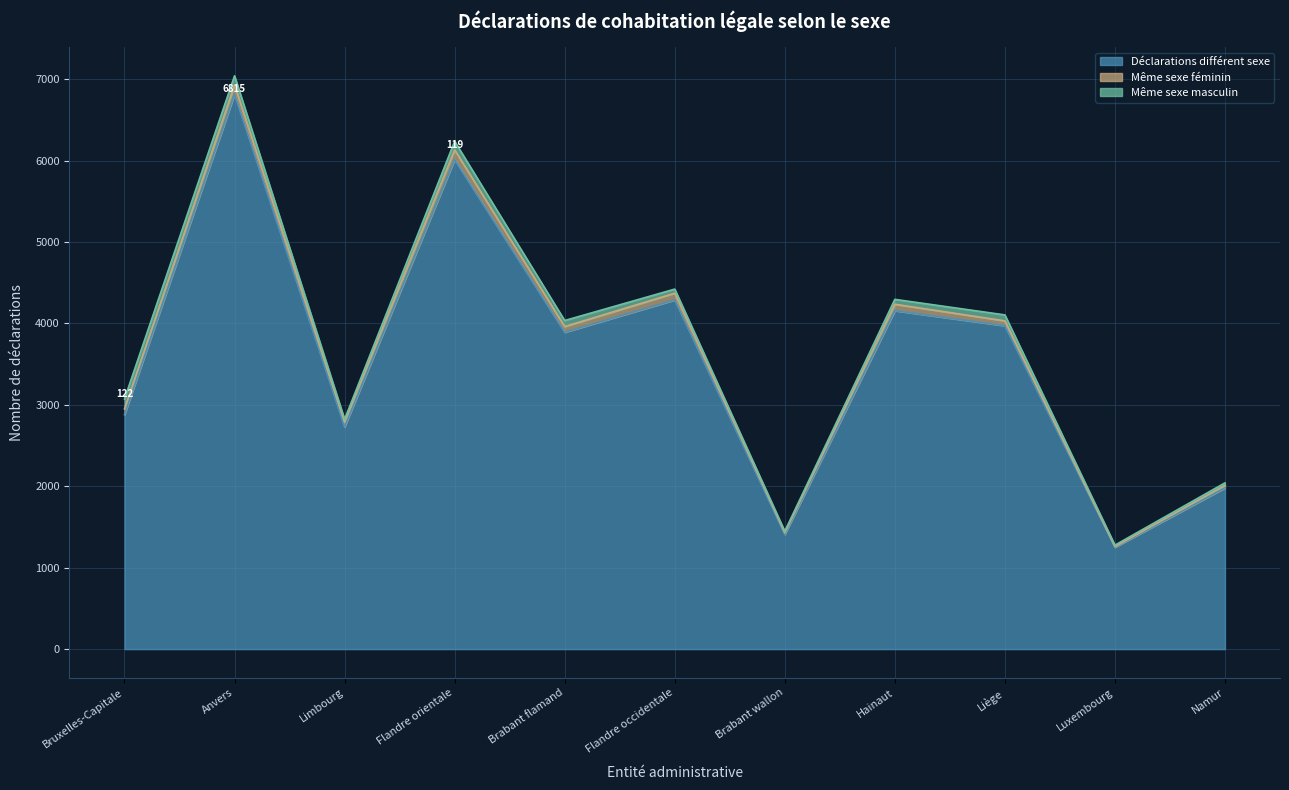

At which label does Déclarations différent sexe first exceed 3892?

Anvers